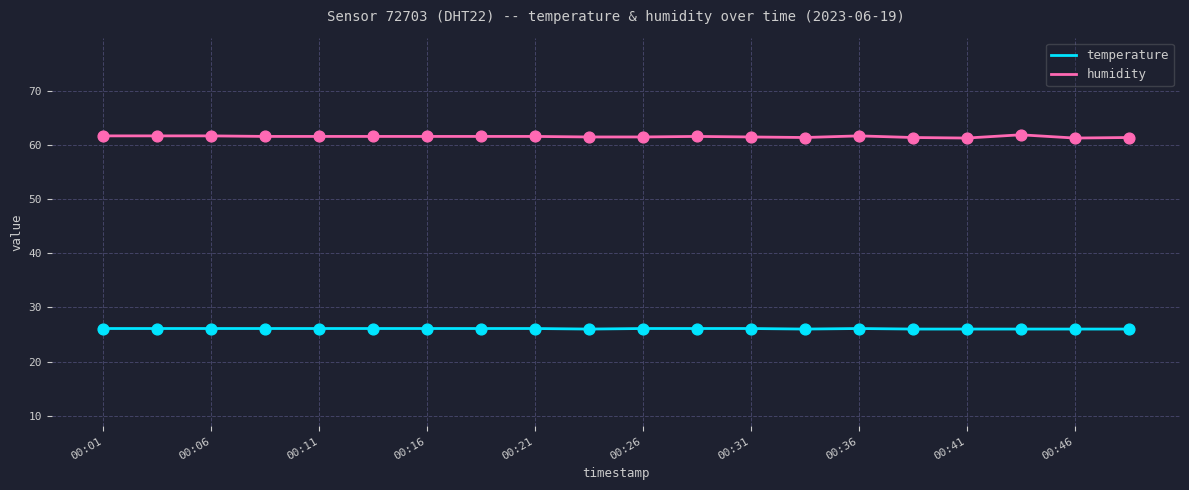

Which series has the largest total across all categories?

humidity